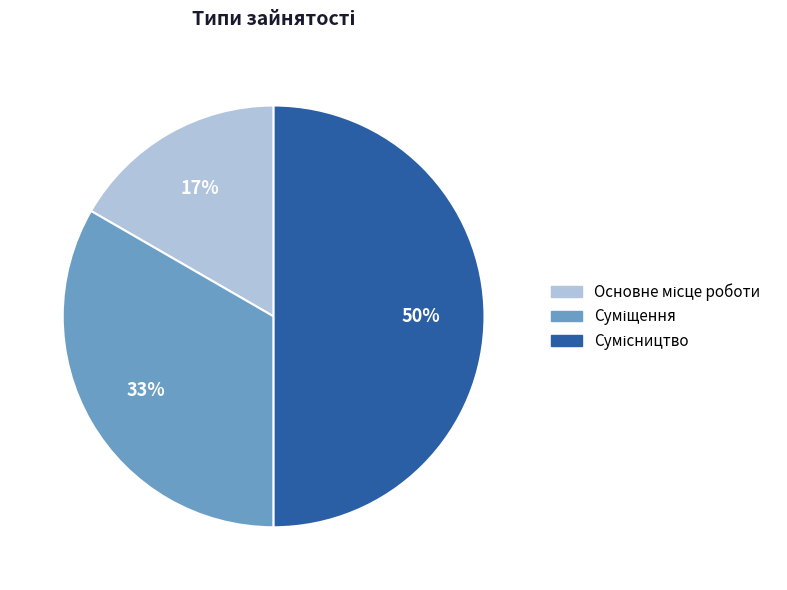

To the nearest percent, what is the average slice percentage?

33%